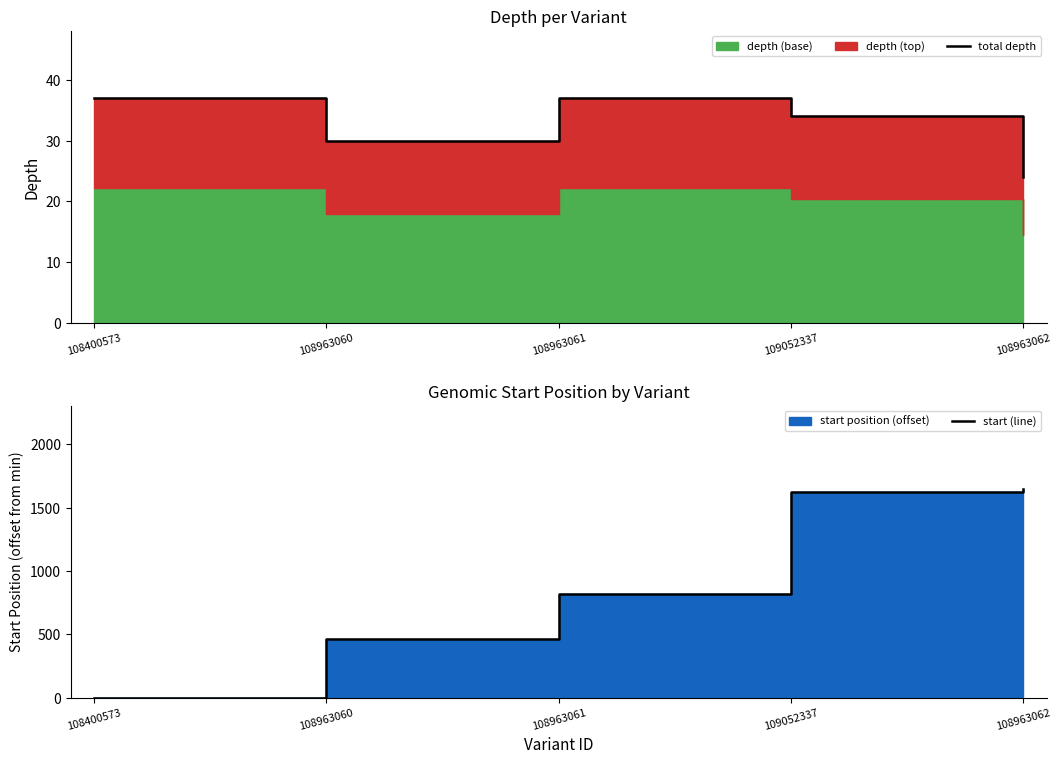

What is the difference between the maximum and minimum values in the start (line) series?

1646